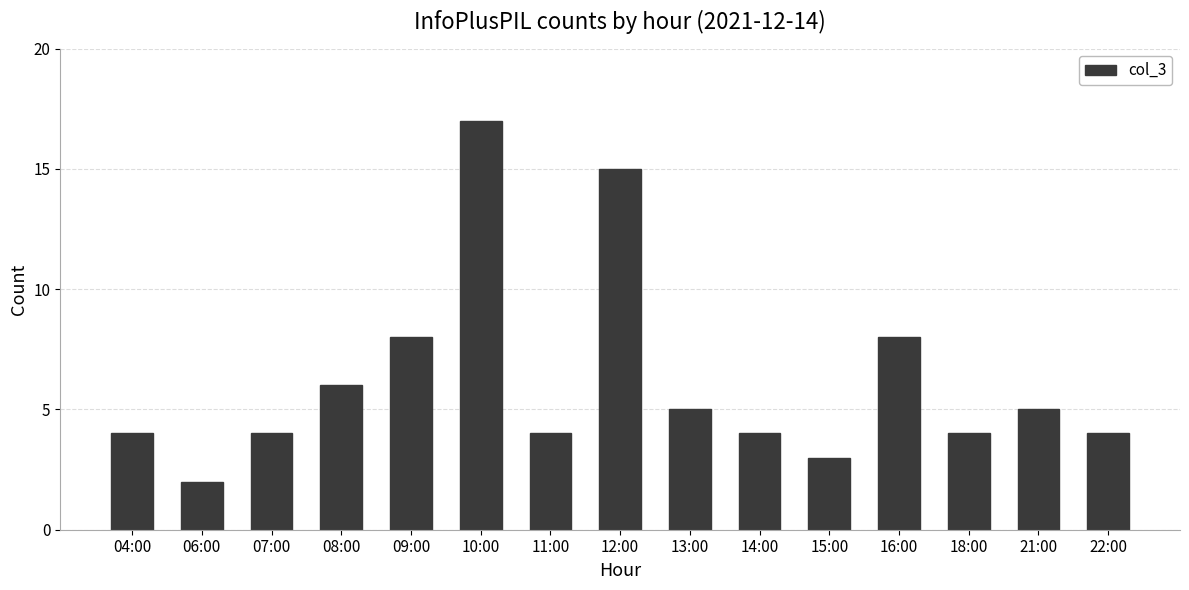

Which label corresponds to the smallest value in the chart?

06:00